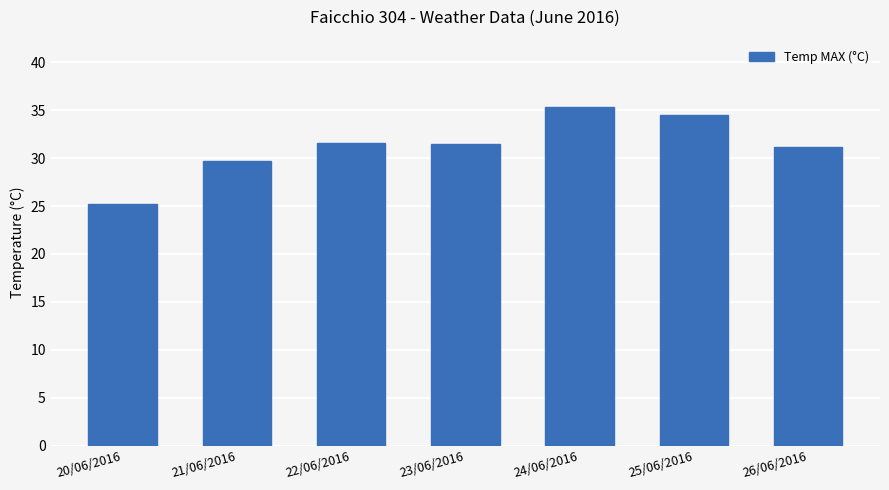

What position from the left is 20/06/2016?

1